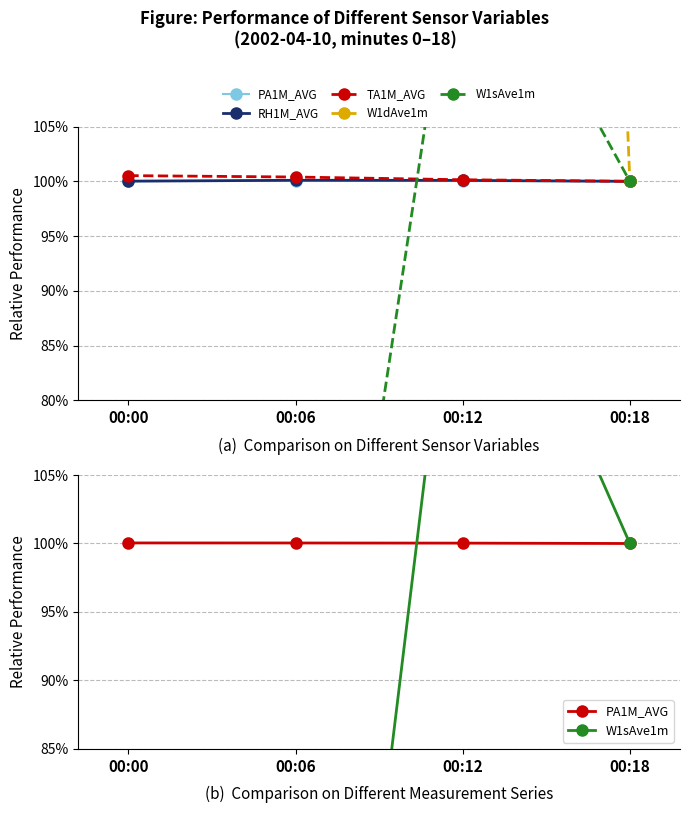

True or false: W1dAve1m and PA1M_AVG cross at least once.

False